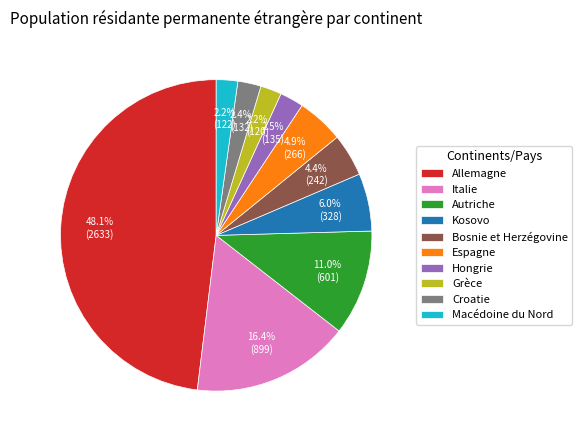

What is the largest slice in the pie chart?

Allemagne